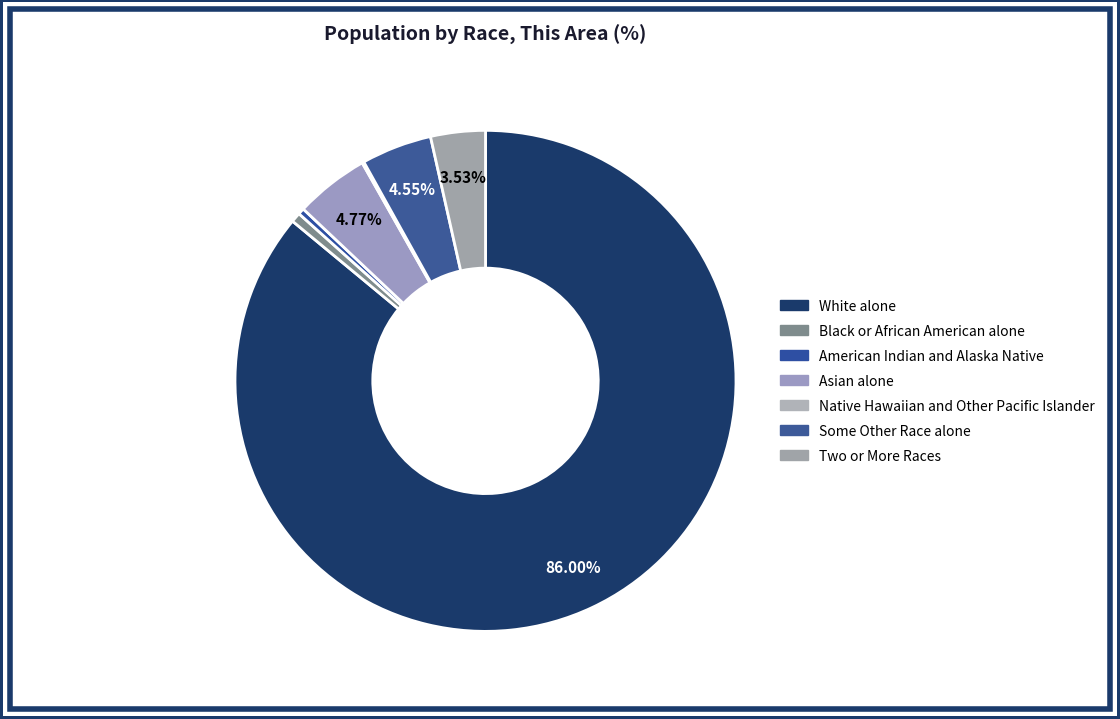

What percentage do Asian alone and Black or African American alone together represent?

5.4%